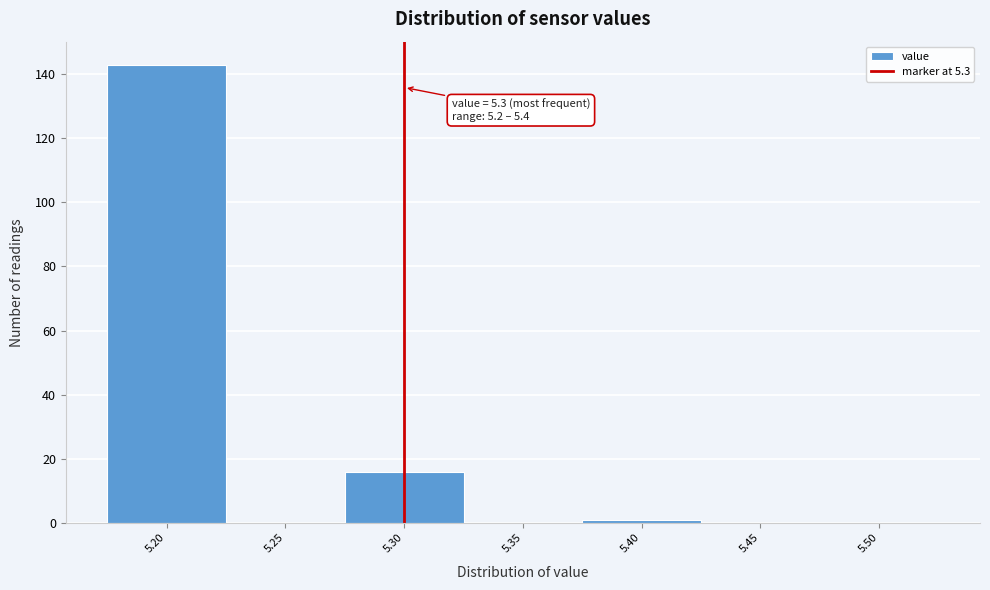

Which range on the x-axis has the tallest bar?

5.175 to 5.225